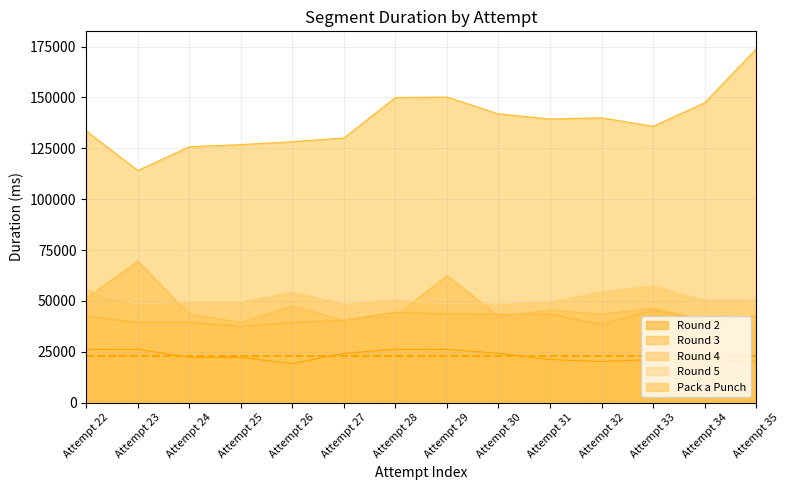

How many values in the Pack a Punch series exceed 139393?

6